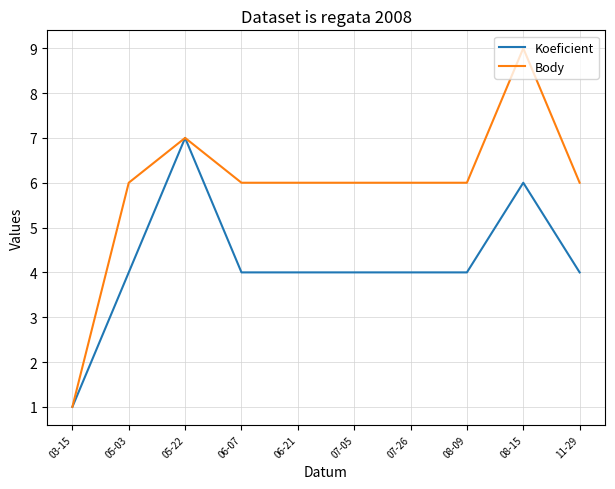

Is it true that Body equals 6 at 06-07?

True